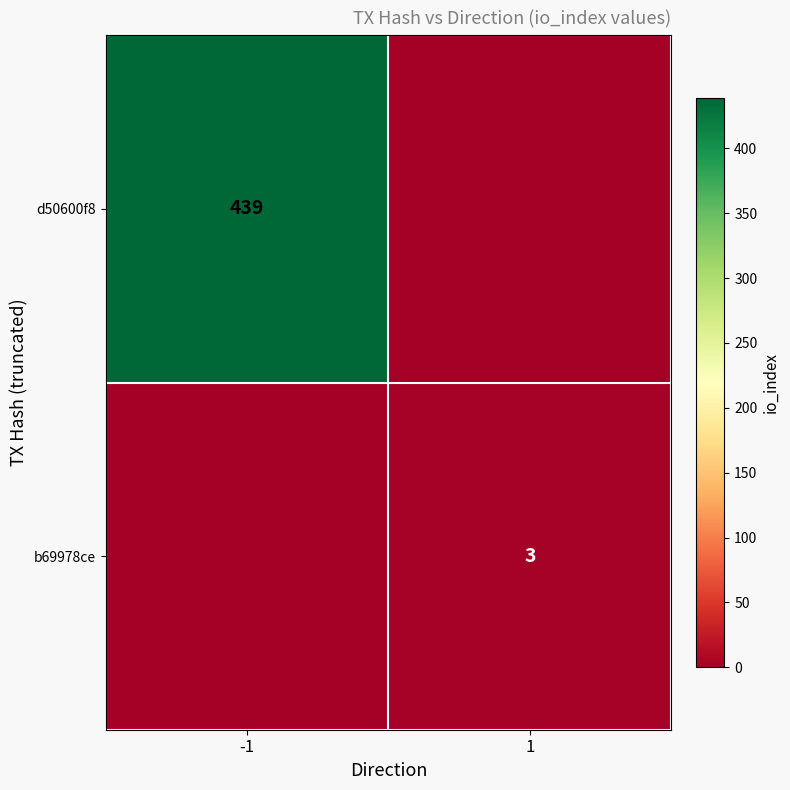

The value of b69978ce at 1 is 3. True or false?

True